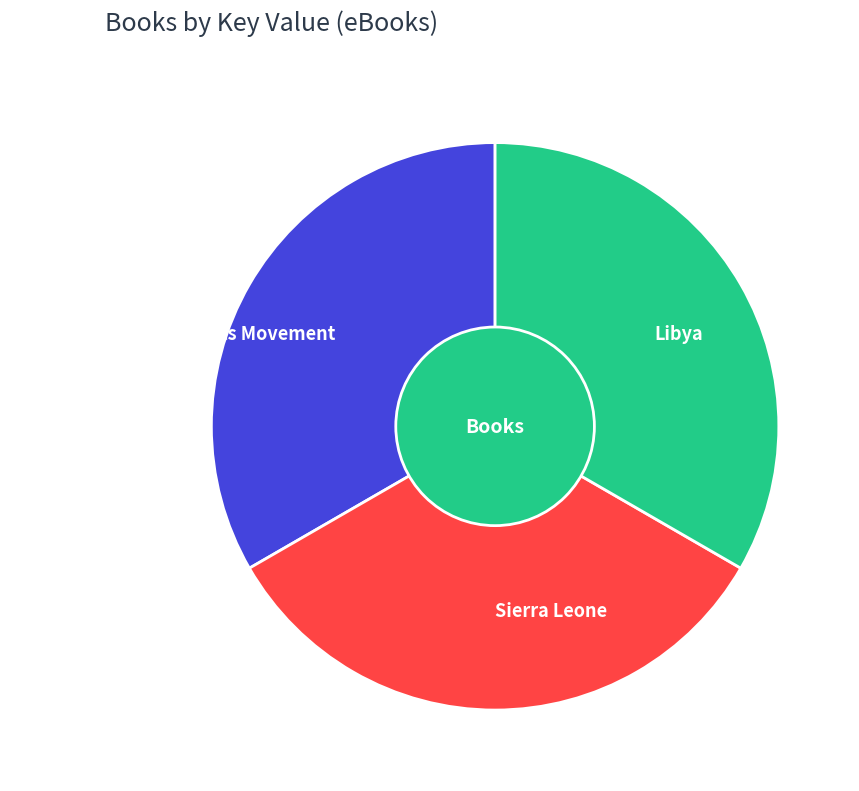

The Libya slice represents 24% of the pie. True or false?

False